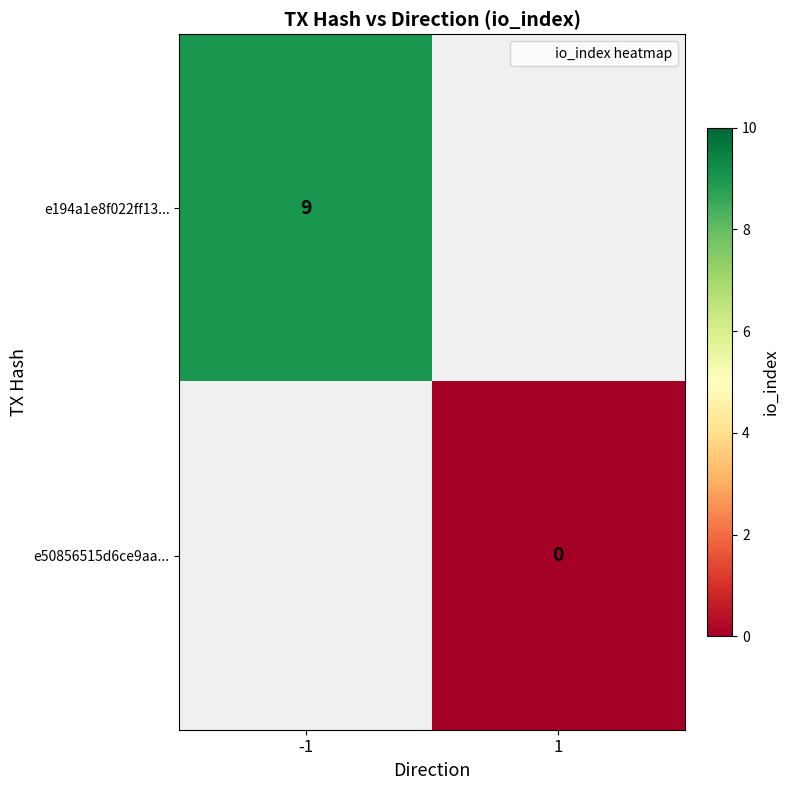

Which category has the highest value in the e194a1e8f022ff13... series?

-1